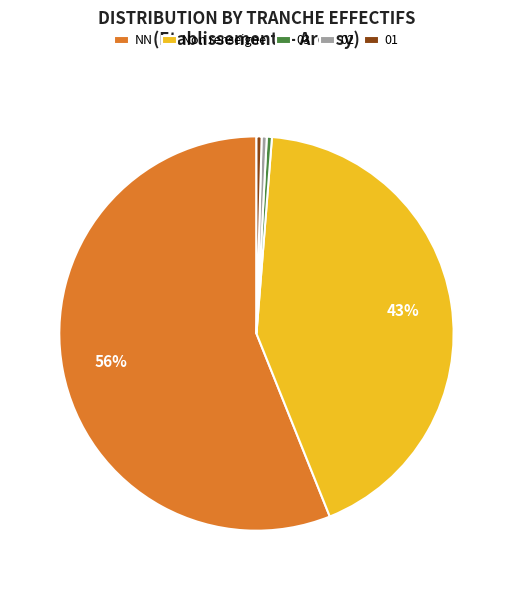

To the nearest percent, what is the average slice percentage?

20%